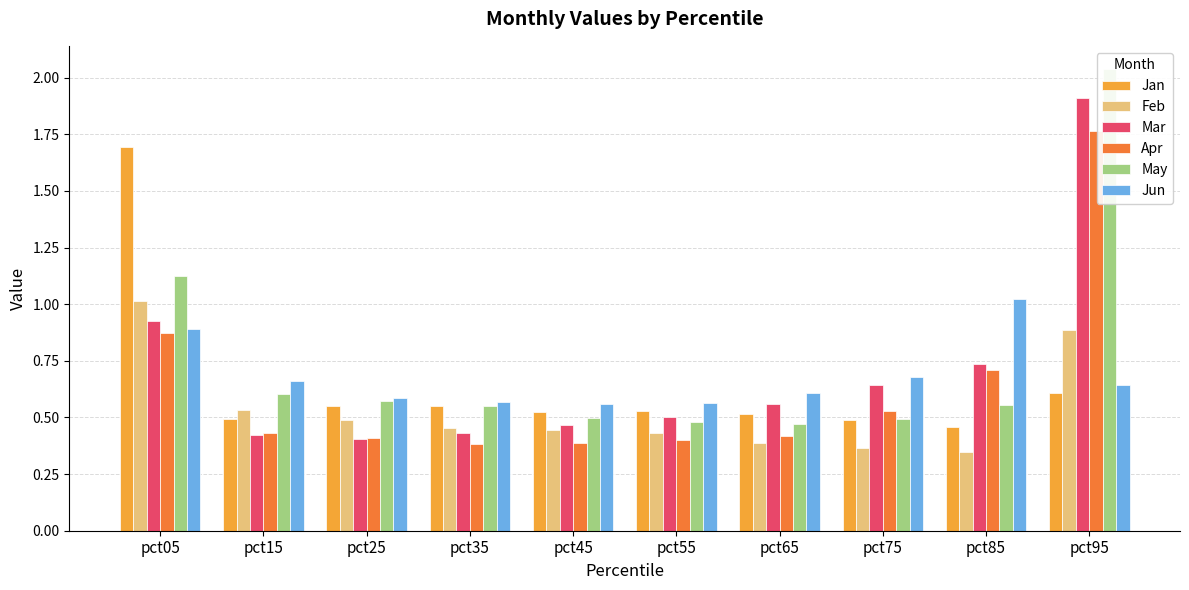

How many groups of bars are there?

10